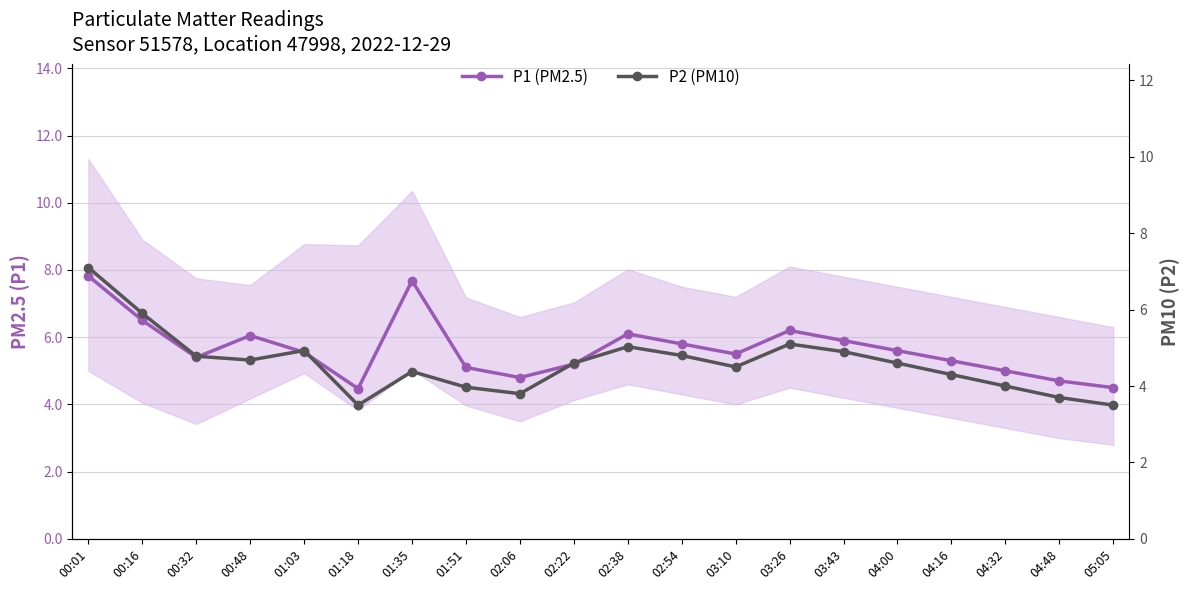

Does the chart have visible grid lines?

Yes